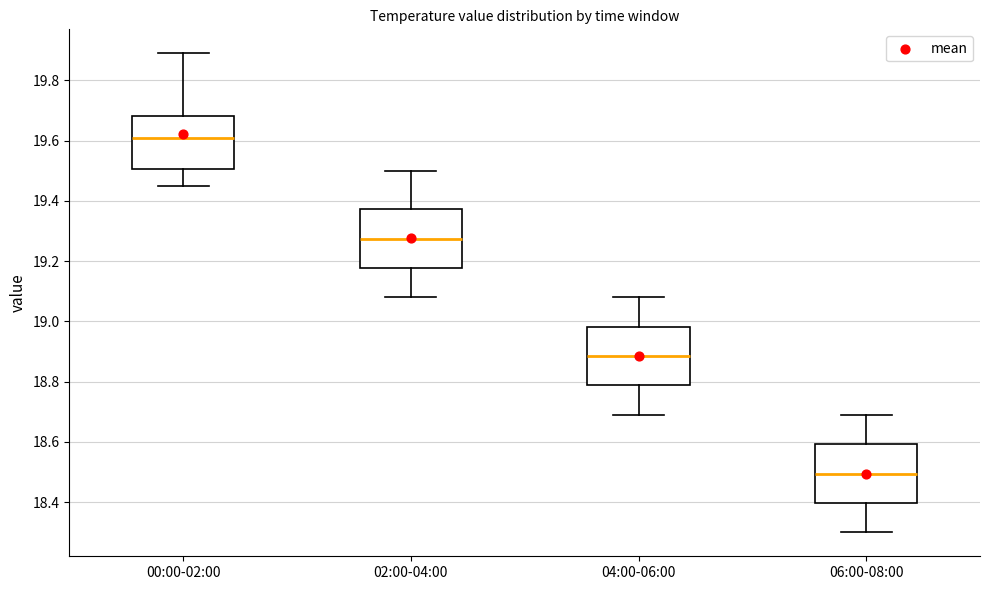

Which box has the lowest median line?

06:00-08:00